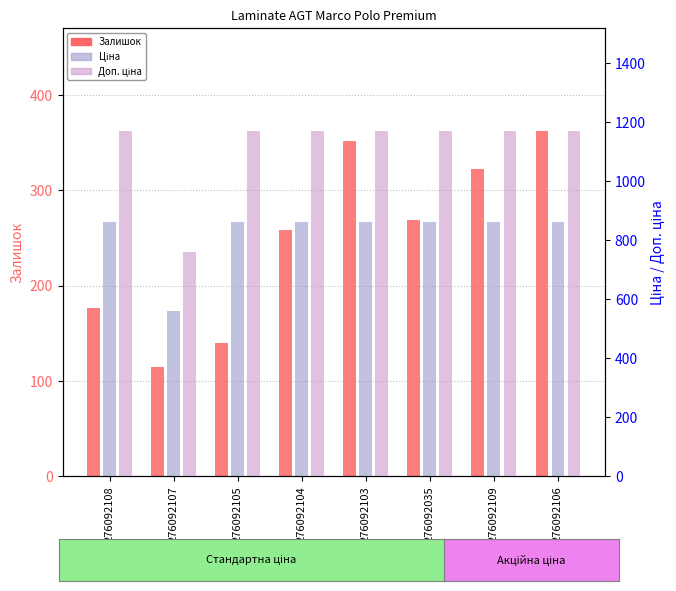

How many distinct data groups are displayed?

3